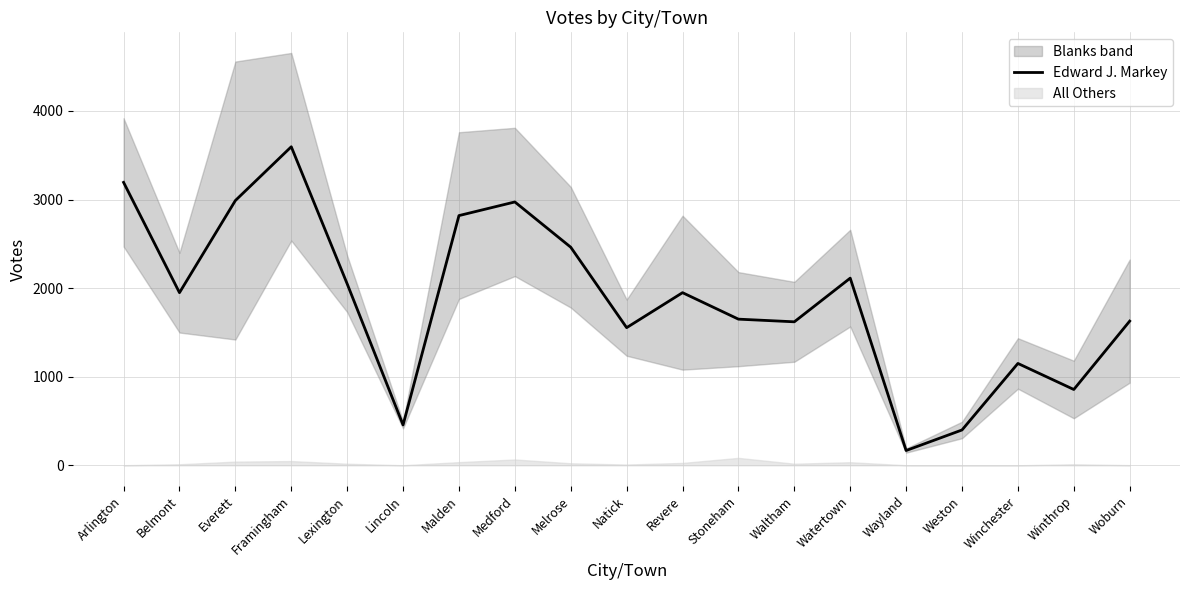

Is it true that the value at Lincoln is 736?

False